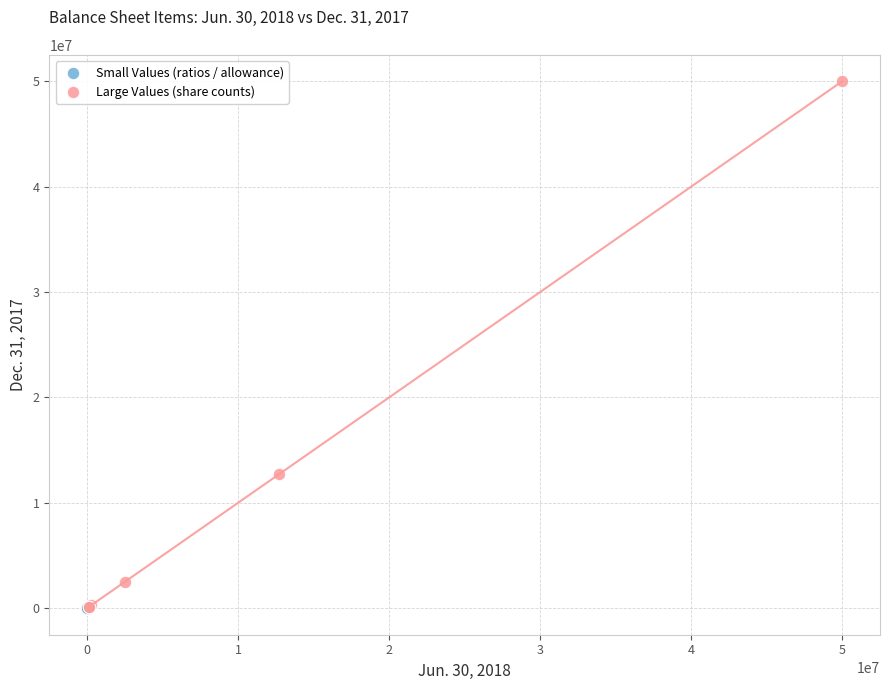

Which series has the widest spread of Y values?

Large Values (share counts)